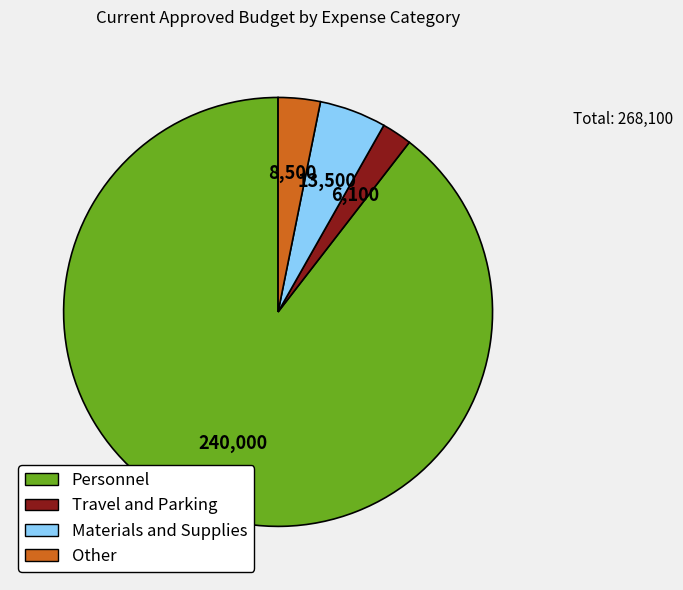

Which category accounts for the majority?

Personnel